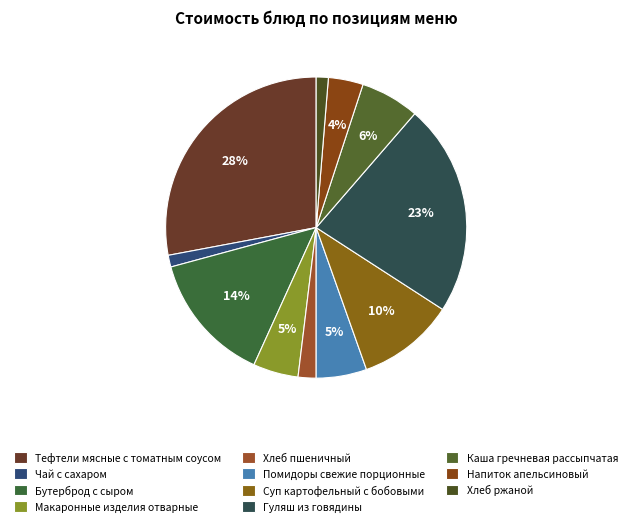

Approximately how many times larger is the value at Чай с сахаром compared to Хлеб пшеничный?

0.7